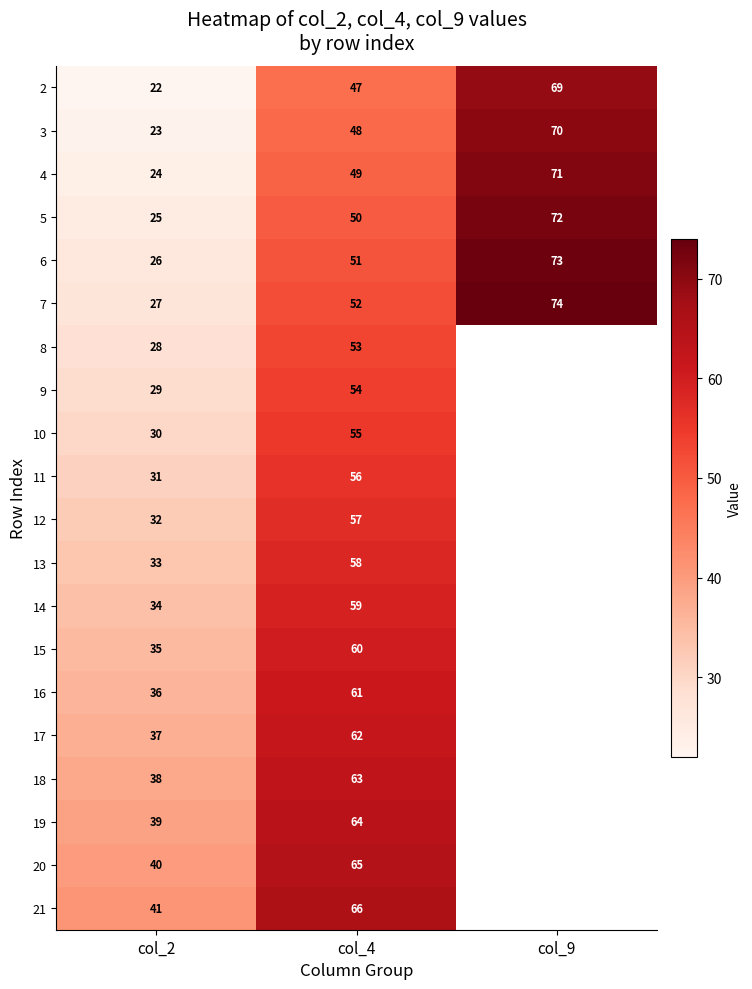

Which category has the highest value in the 4 series?

col_9